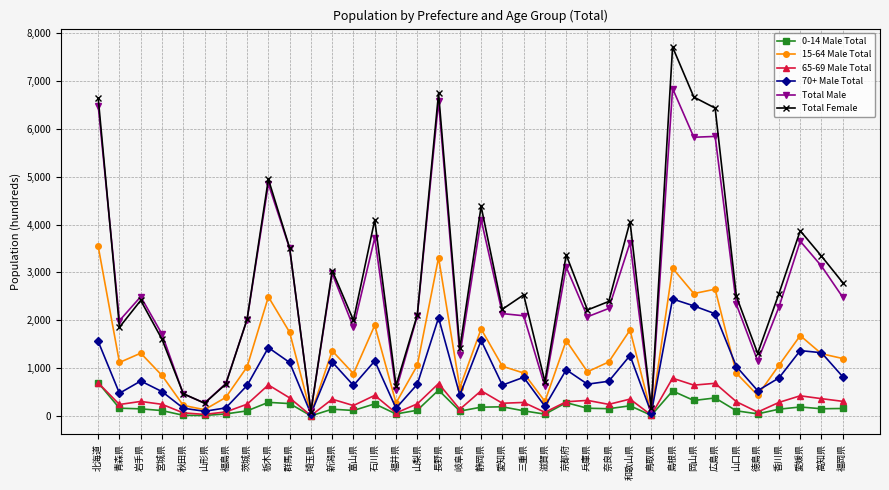

How many lines are shown in the chart?

6